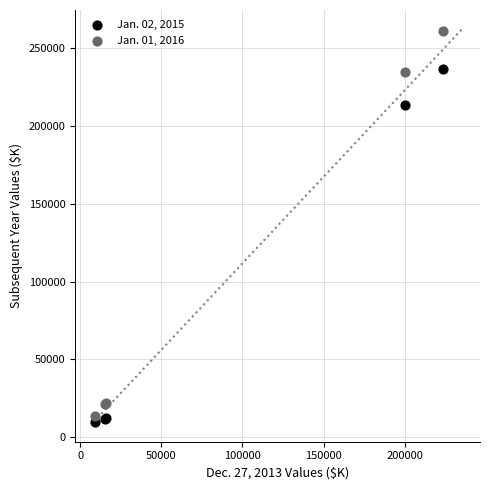

Which series contains the highest Y value?

Jan. 01, 2016